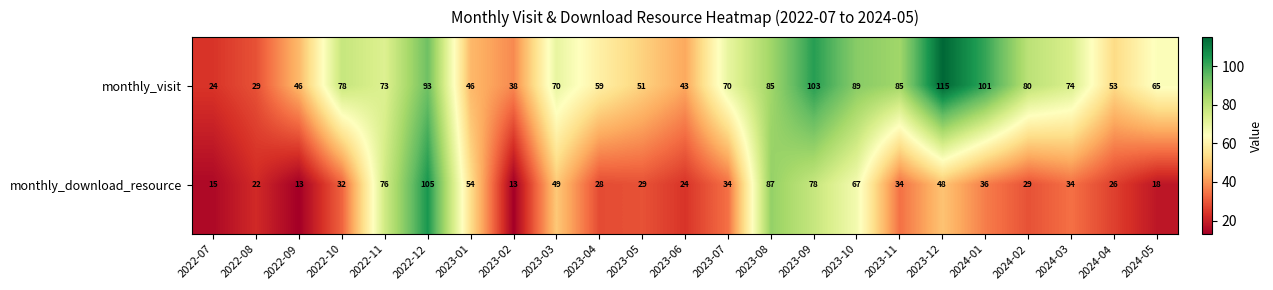

Which series changed the most between 2023-05 and 2024-04?

monthly_download_resource